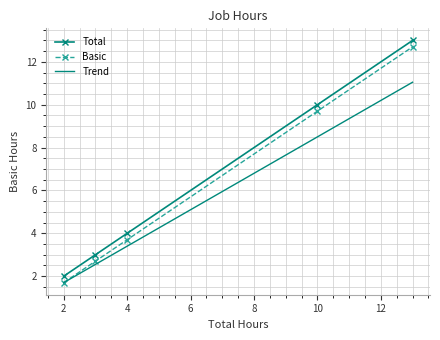

True or false: Total and Basic cross at least once.

False